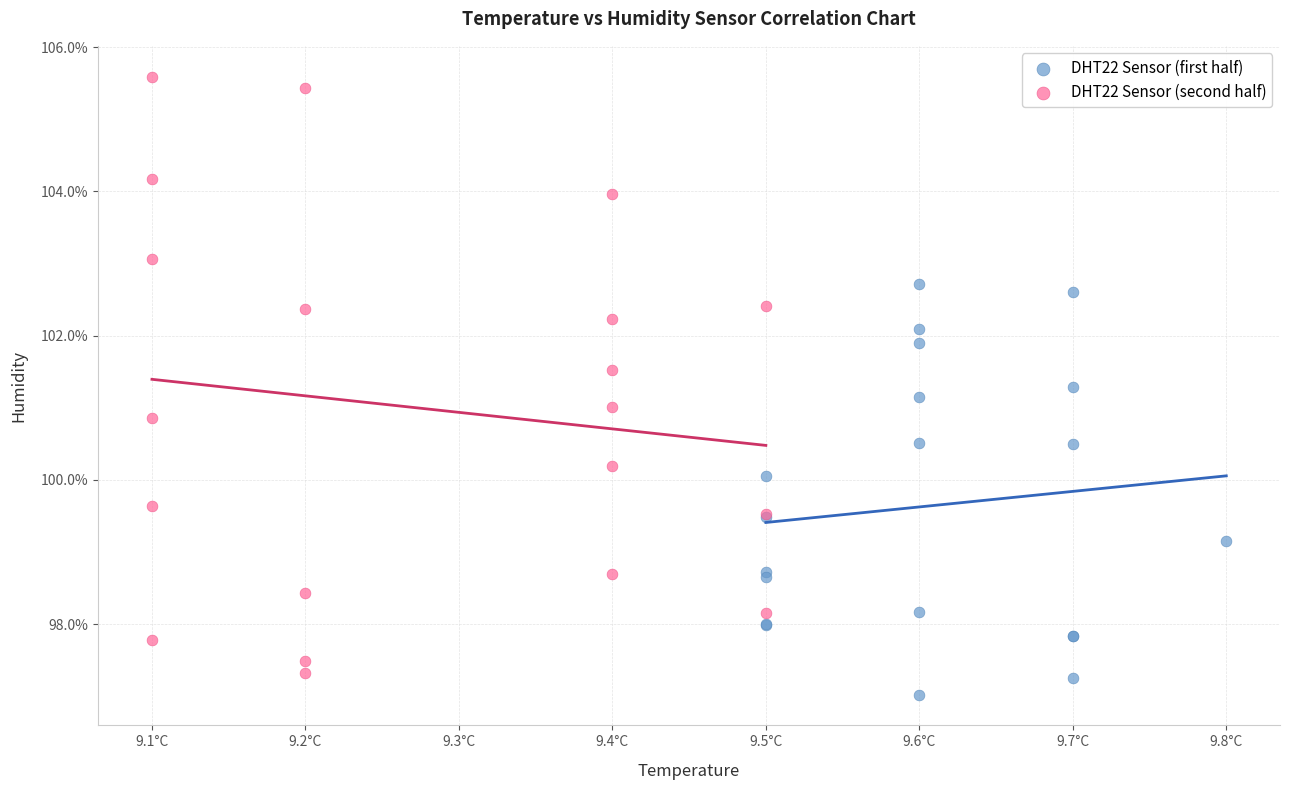

Which series has the largest Y range (max minus min)?

DHT22 Sensor (second half)